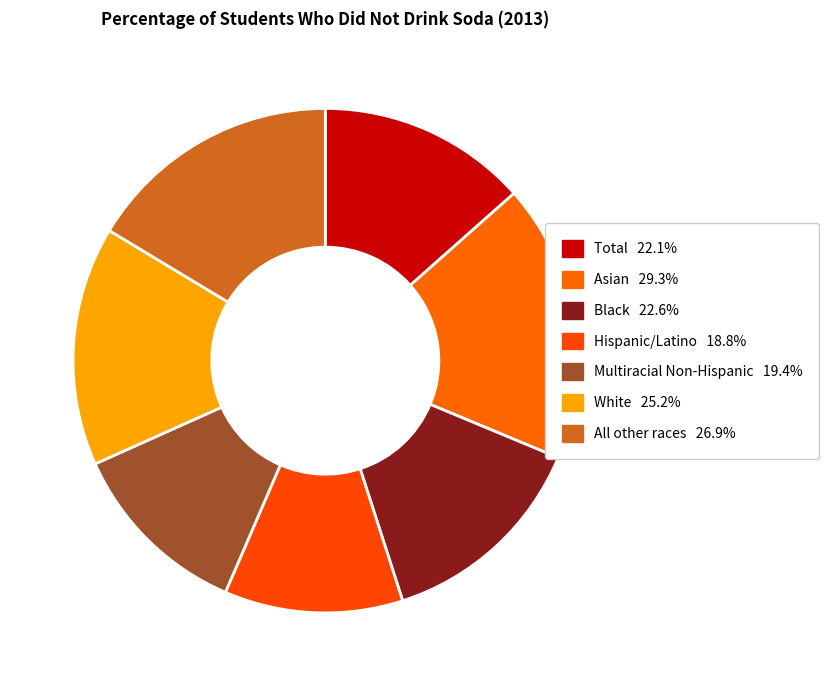

Is it true that Multiracial Non-Hispanic is 17% of the pie?

False